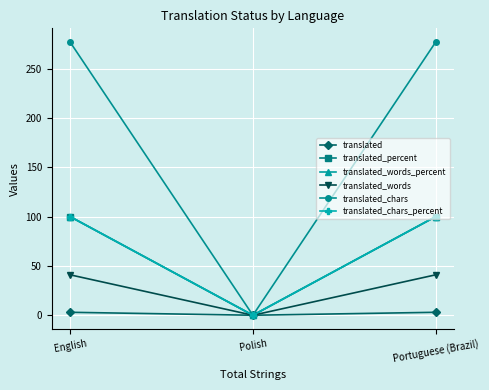

Does the chart have visible grid lines?

Yes